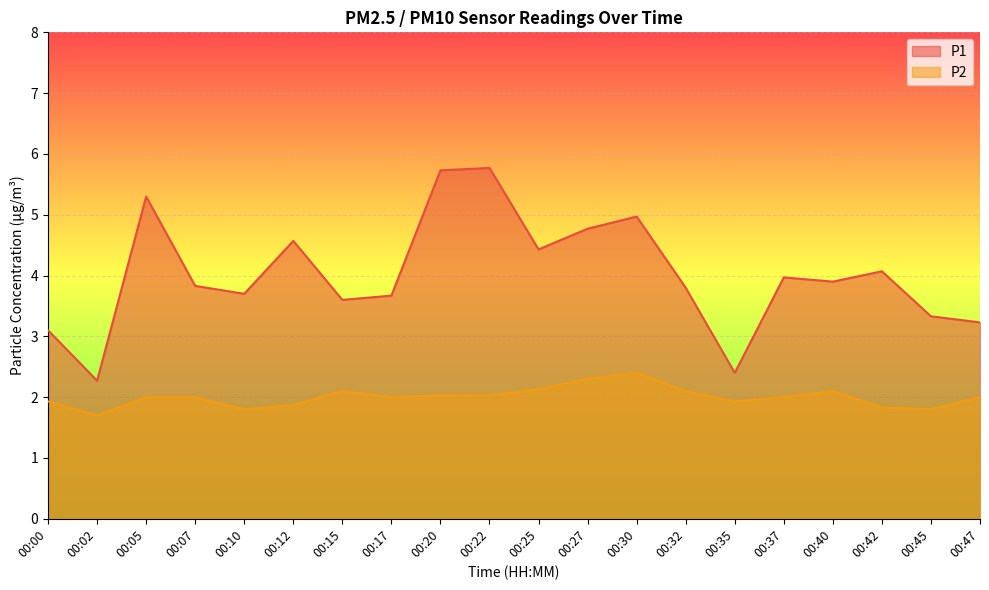

Which series has the largest total across all categories?

P1